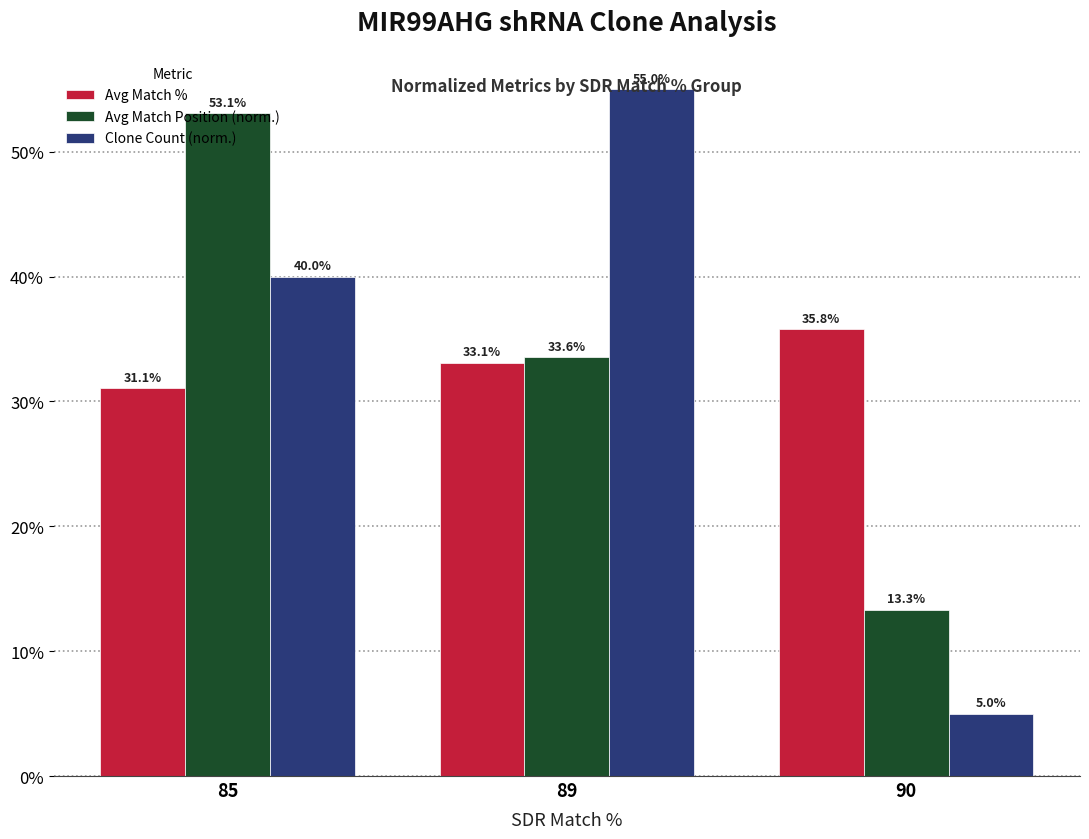

Rank the series at 89 from lowest to highest value.

Avg Match %, Avg Match Position (norm.), Clone Count (norm.)